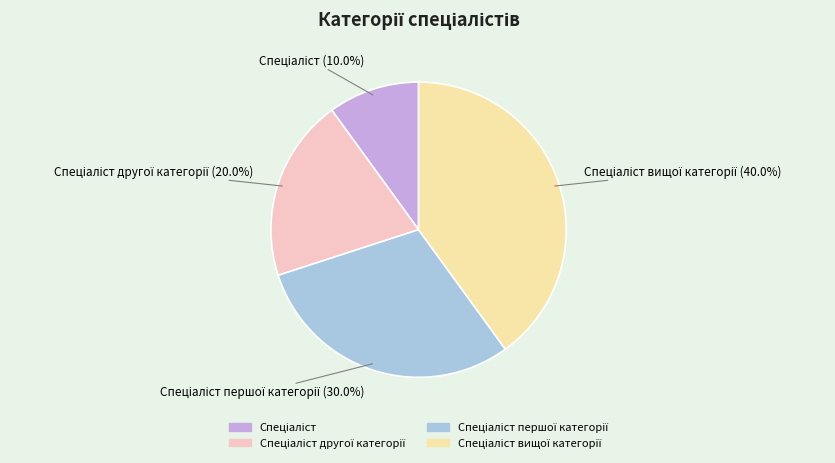

Is there any slice that represents more than half of the pie?

No